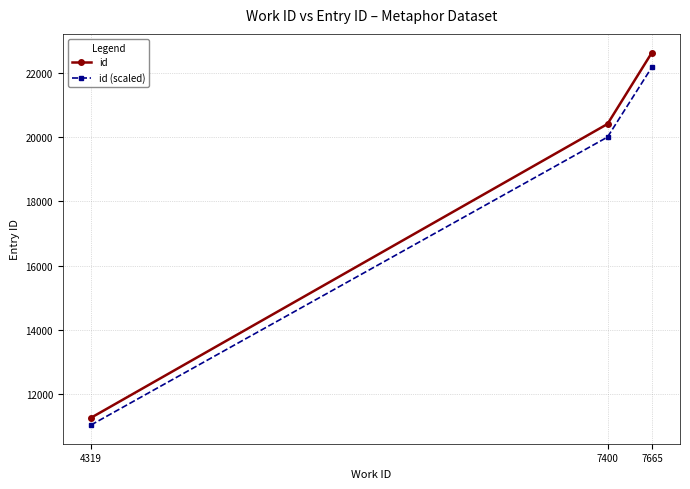

What is the total value across all series at 7400?

40417.7